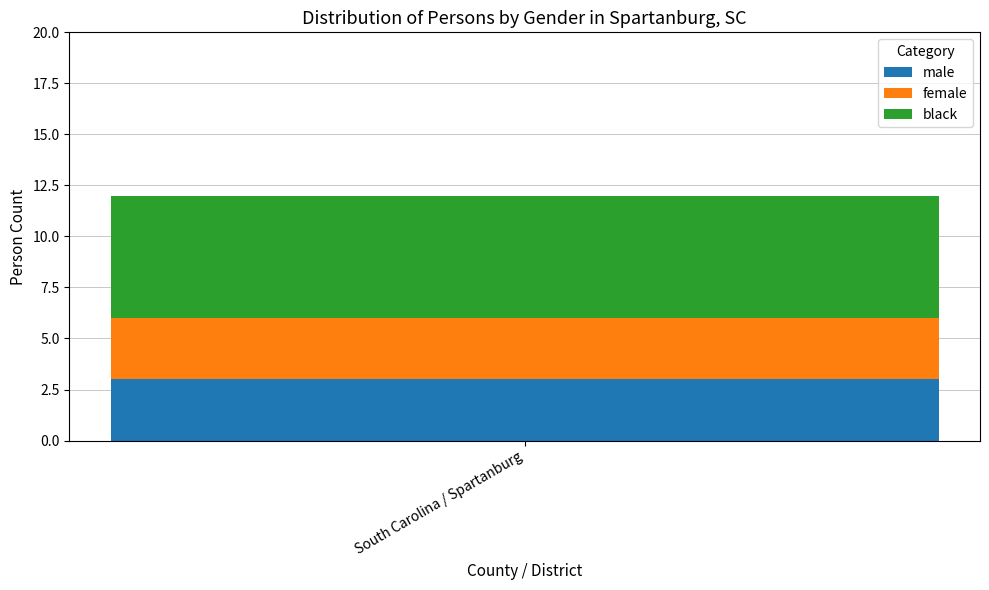

Count the number of data series in this chart.

3